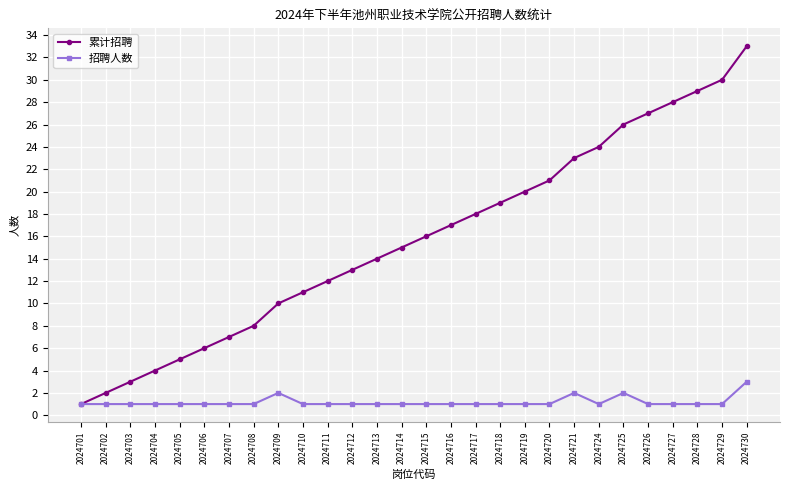

What is the average value of the 招聘人数 series?

1